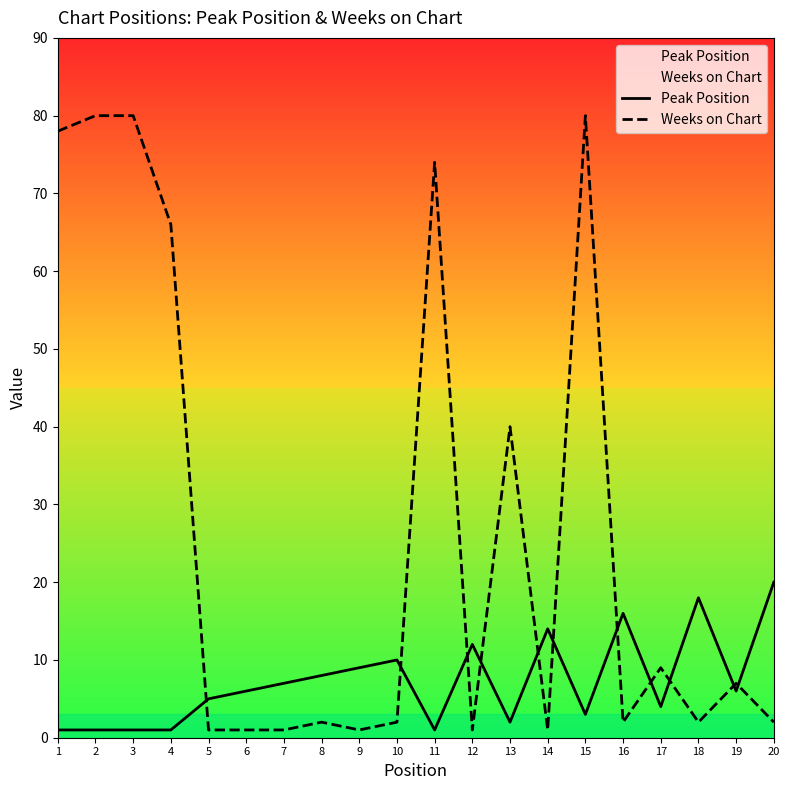

True or false: Weeks on Chart and Peak Position intersect in this chart.

True